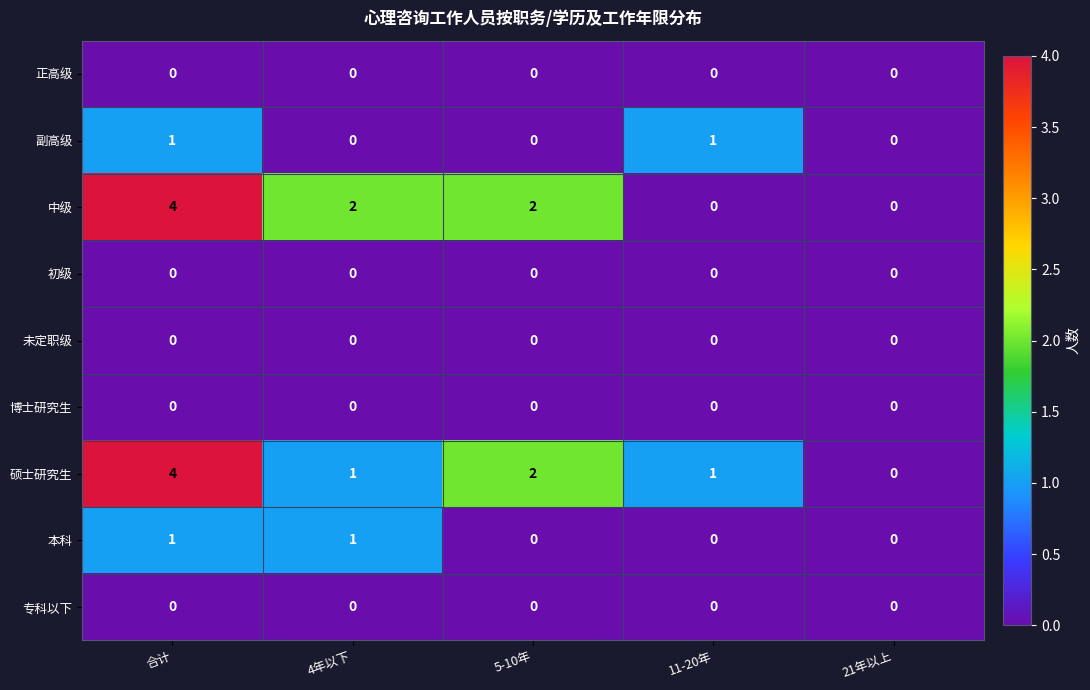

Is it true that 正高级 equals 0 at 11-20年?

True